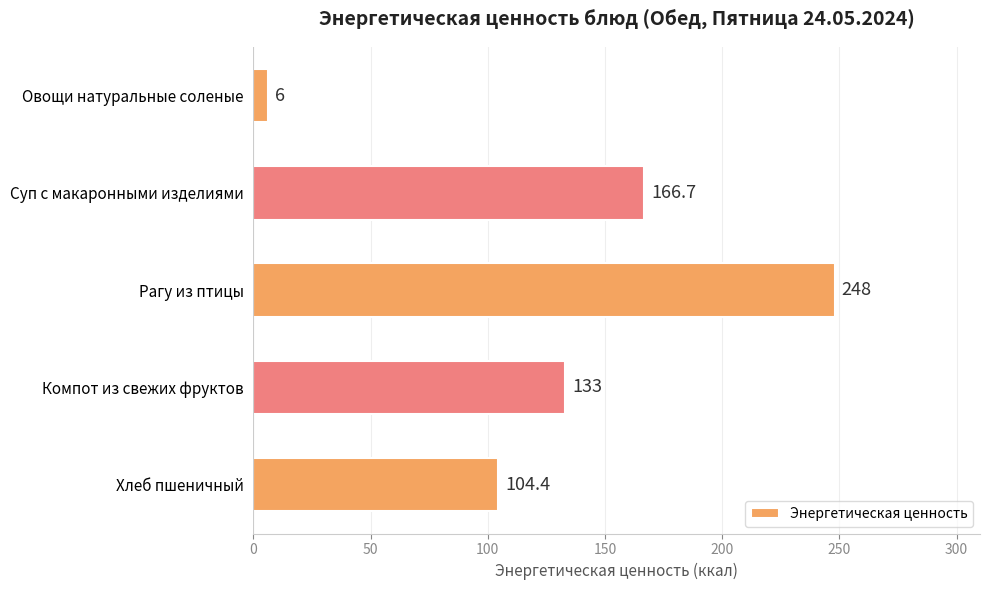

What is the label of the 1st bar from the top?

Овощи натуральные соленые